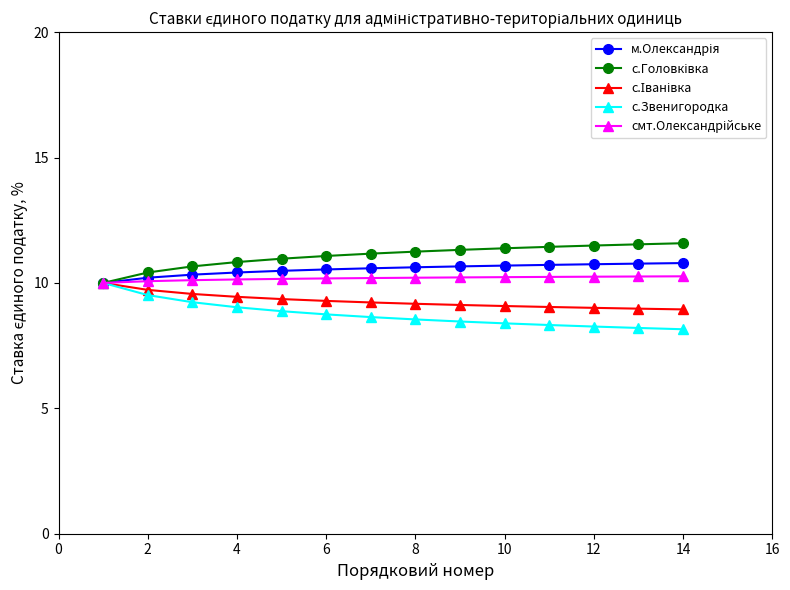

What is the maximum value shown in the chart?

11.6